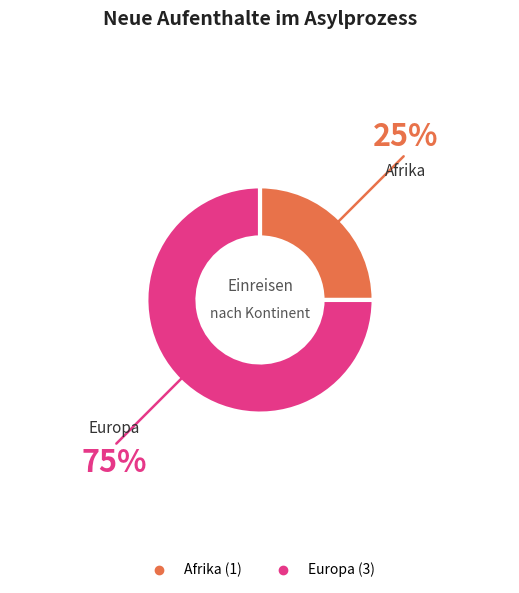

Is there any slice that represents more than half of the pie?

Yes